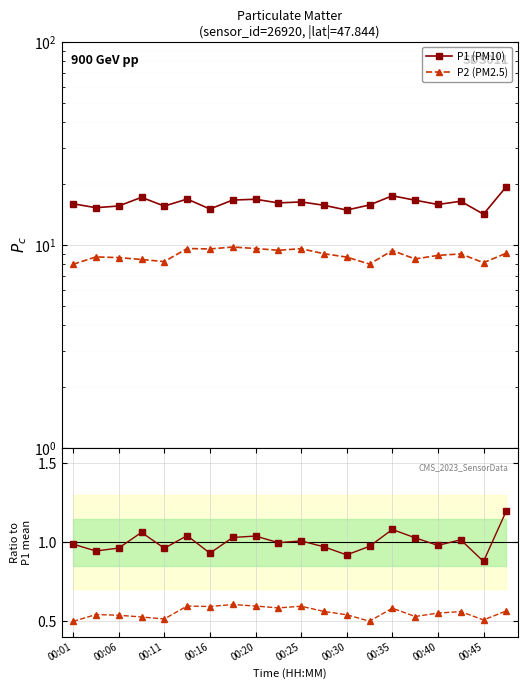

Which series has the largest total across all categories?

P1 (PM10)